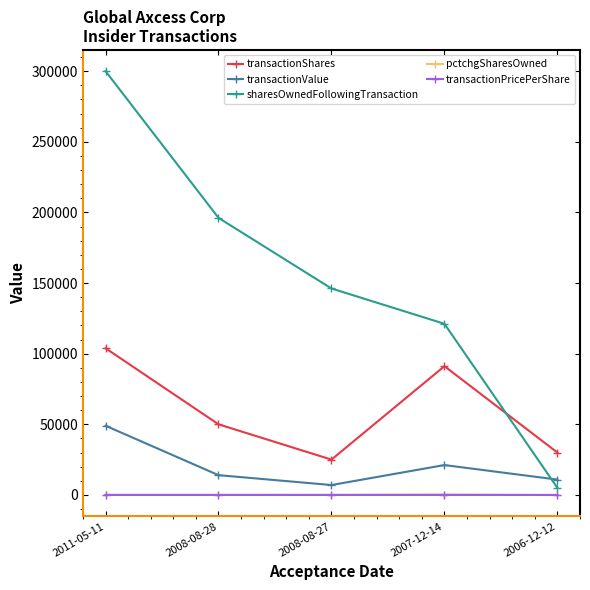

Does the chart display data point markers on the line(s)?

Yes